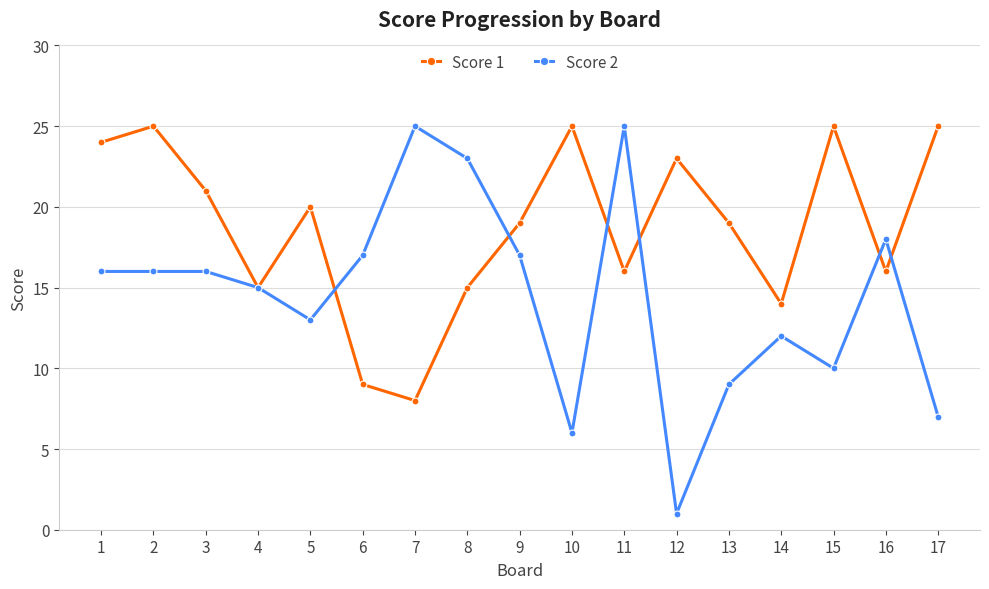

After their last crossing, which series has the higher values: Score 2 or Score 1?

Score 1